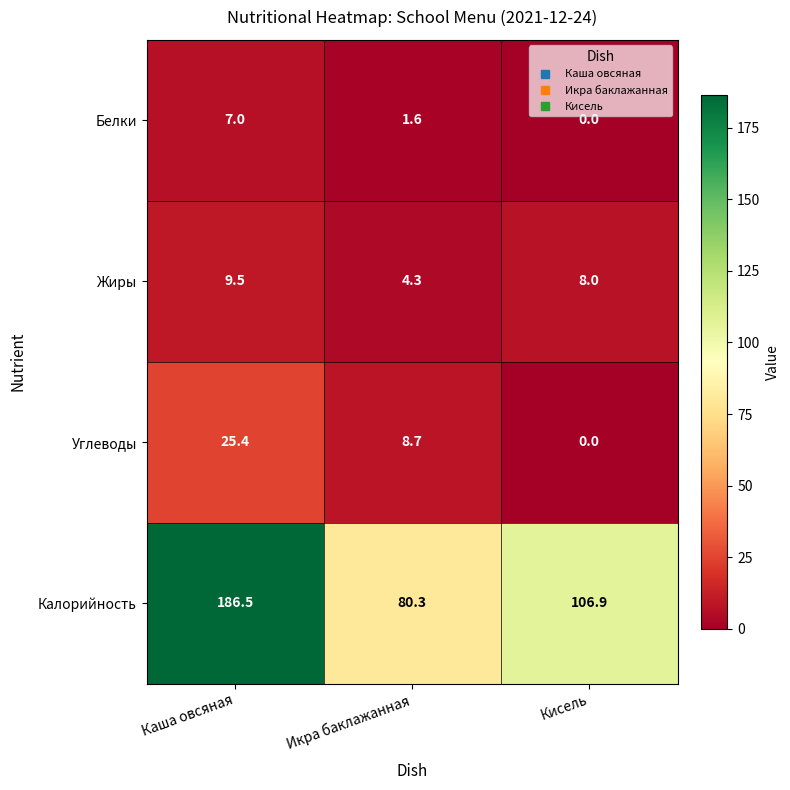

At how many categories does at least one series exceed 106?

2